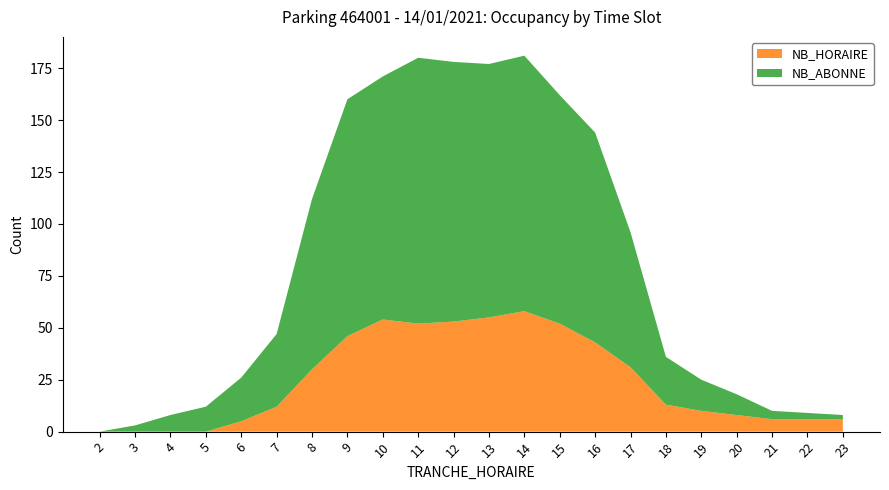

How many intersections are there between NB_HORAIRE and NB_ABONNE?

1